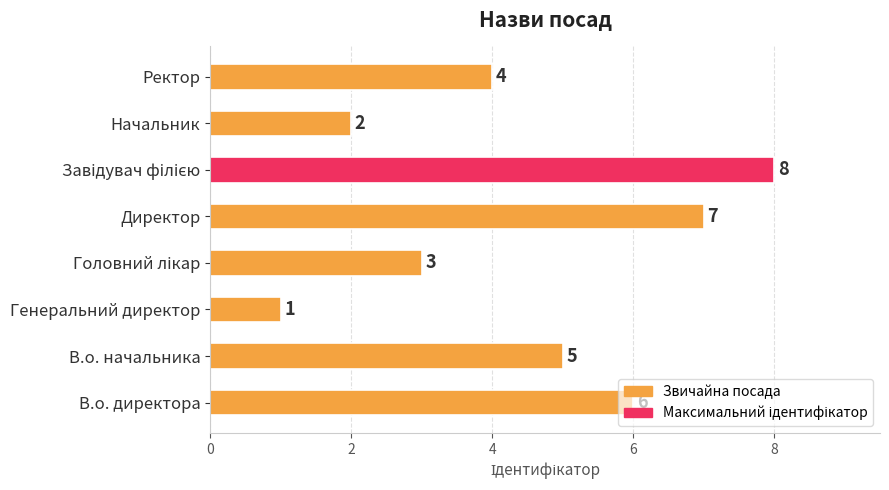

Count the number of data series in this chart.

1